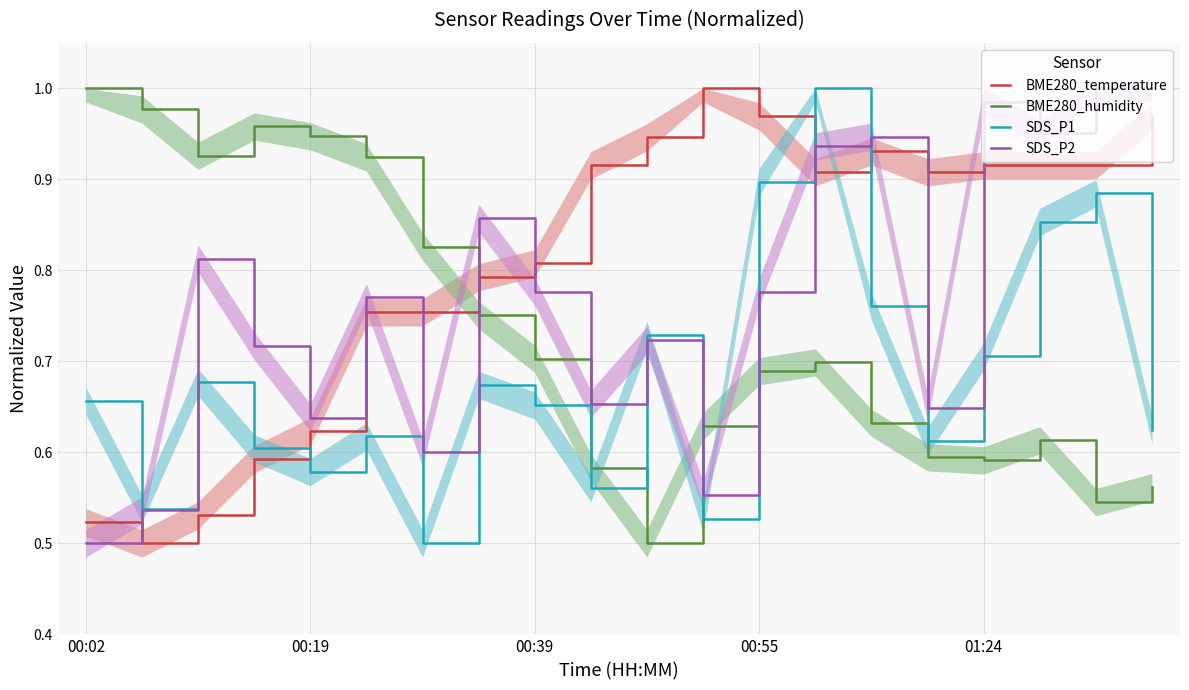

Which series ends up on top after the final intersection of BME280_temperature and SDS_P1?

BME280_temperature